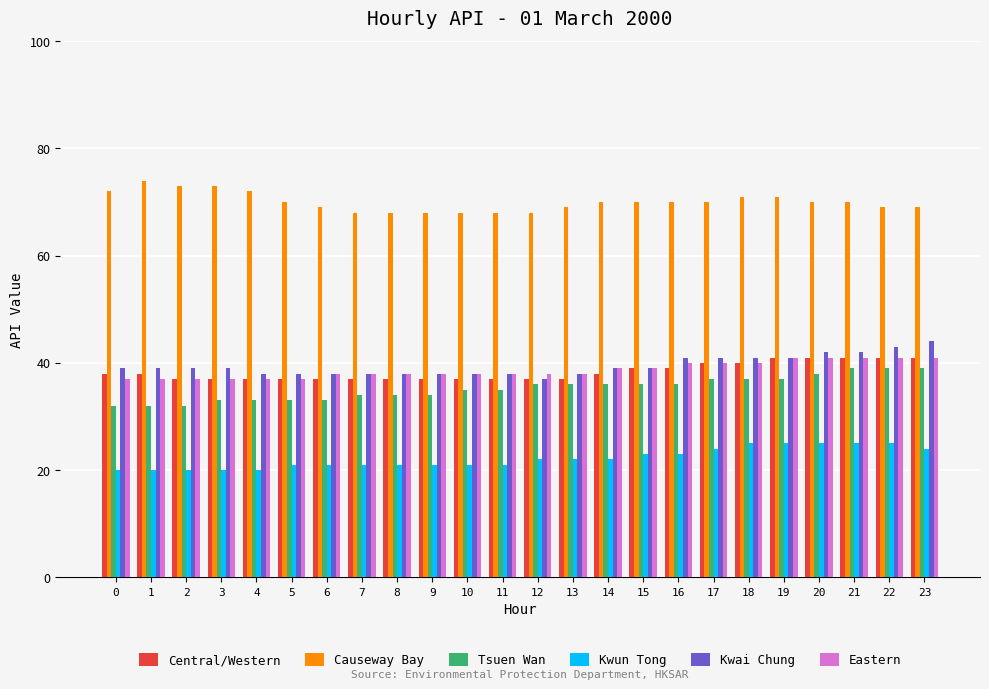

Is it true that Eastern equals 38 at 9?

True